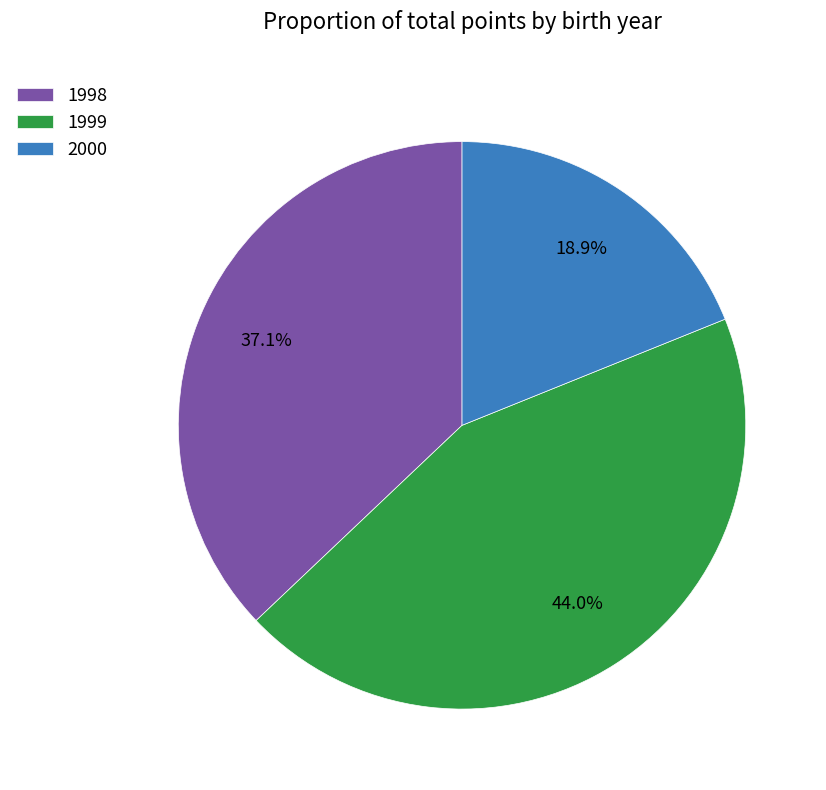

To the nearest percent, what is the difference between the largest and smallest slice percentages?

25%